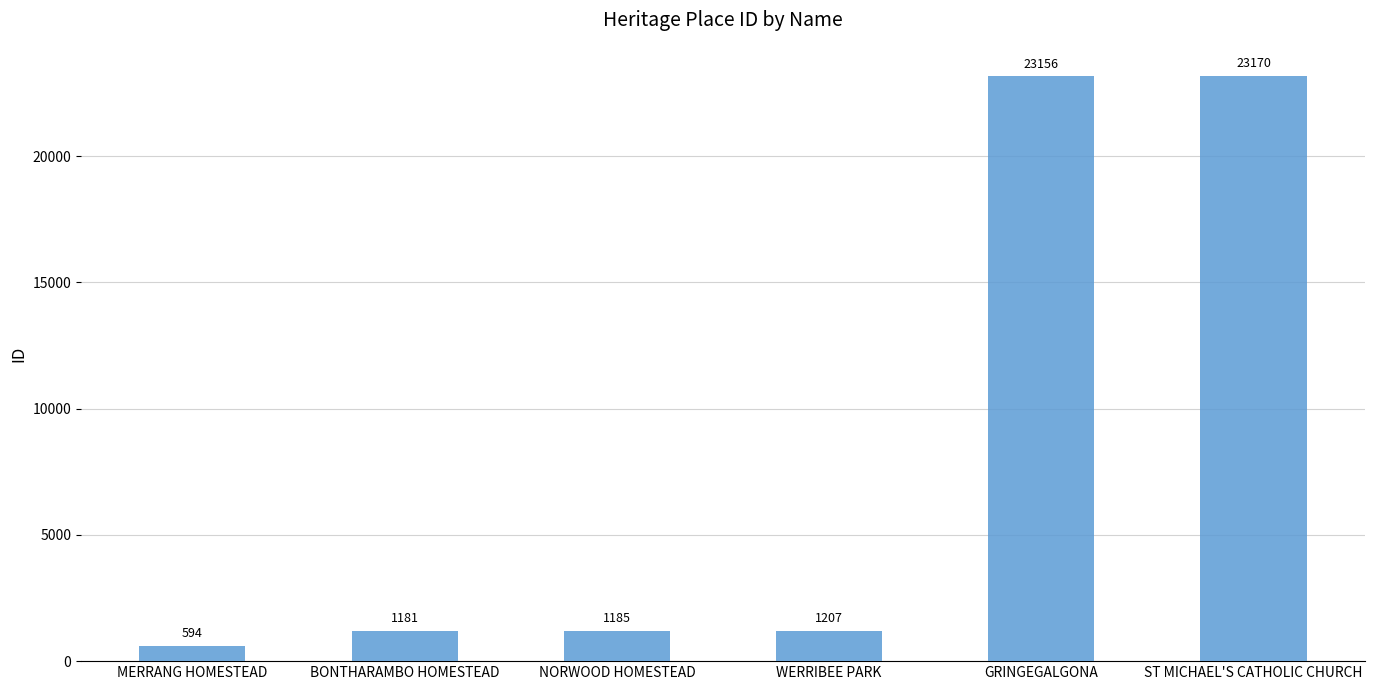

What value does the data have at NORWOOD HOMESTEAD, to the nearest 50?

1200